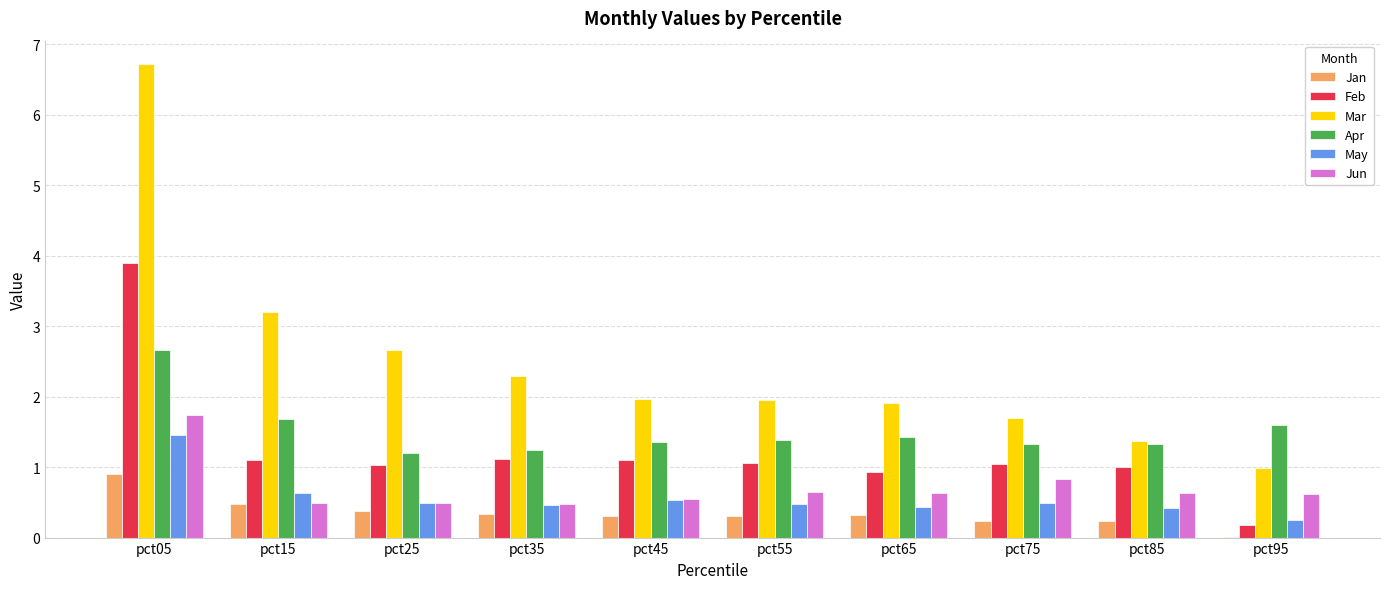

True or false: Feb has a value of 0.5 at pct85.

False